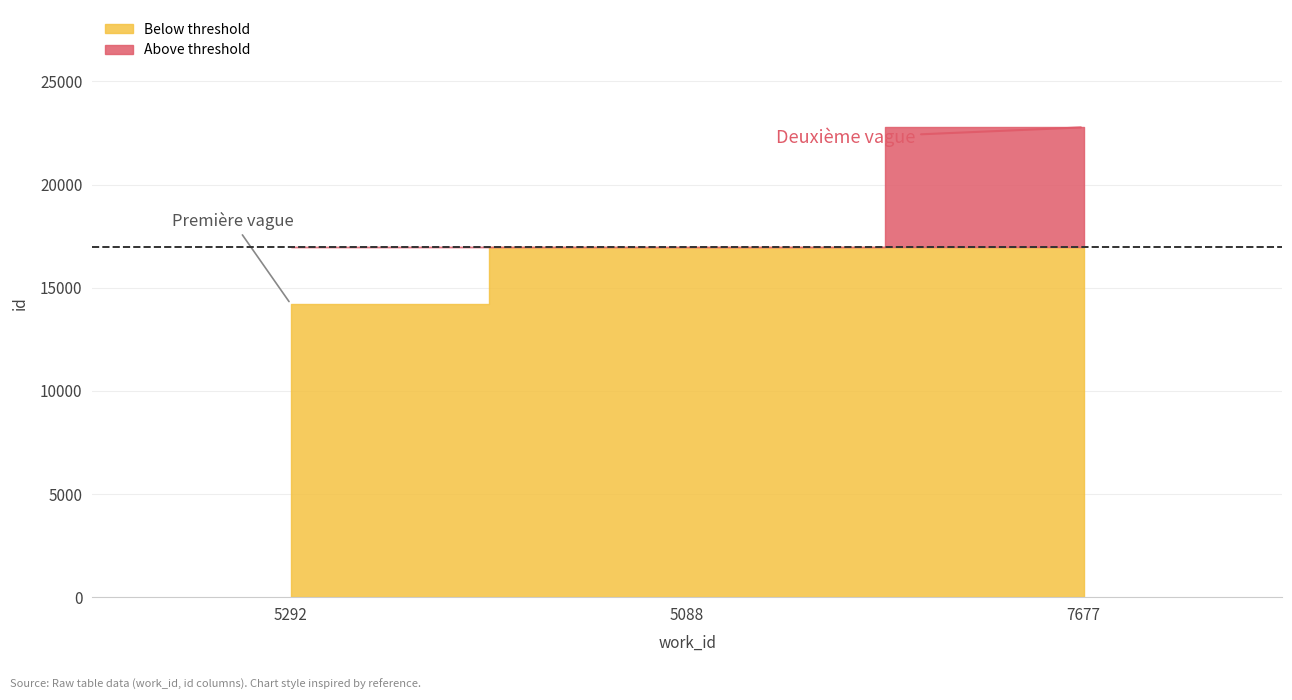

What is the greatest value displayed?

22777